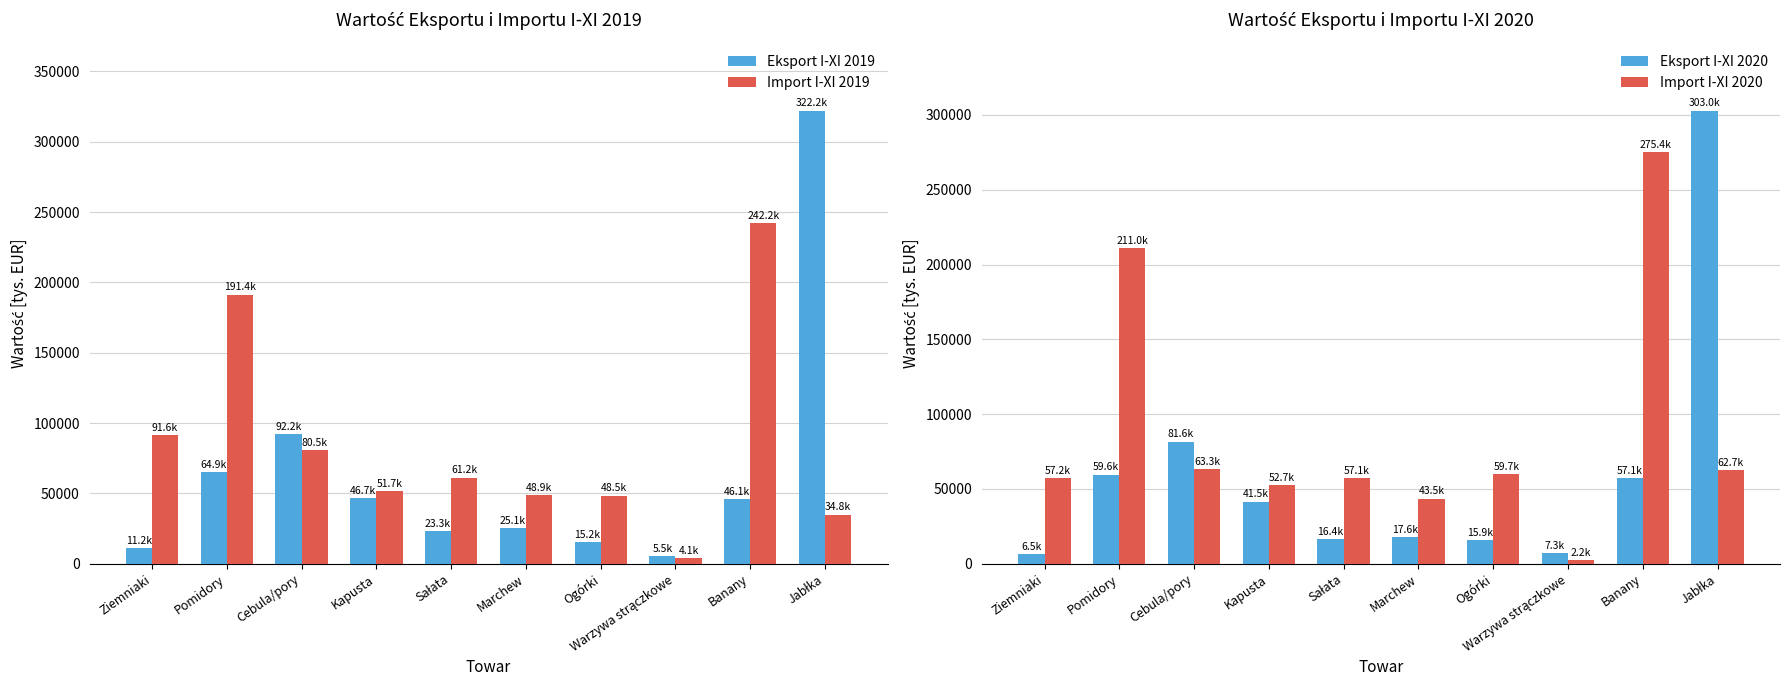

How many data points does each series have?

10